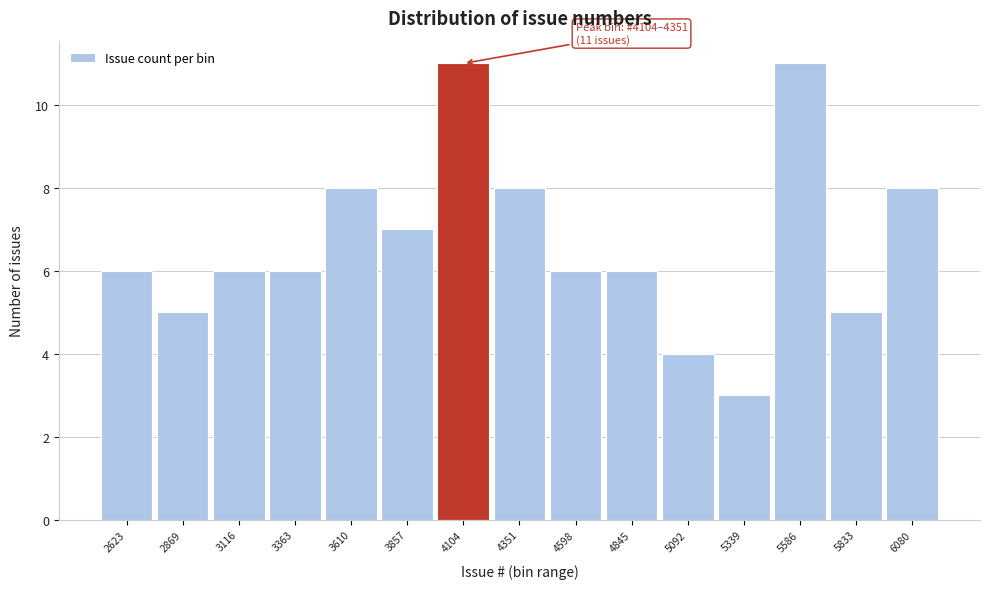

Reading right to left, transcribe all the data shown in this chart.

6080=8	5833=5	5586=11	5339=3	5092=4	4845=6	4598=6	4351=8	4104=11	3857=7	3610=8	3363=6	3116=6	2869=5	2623=6